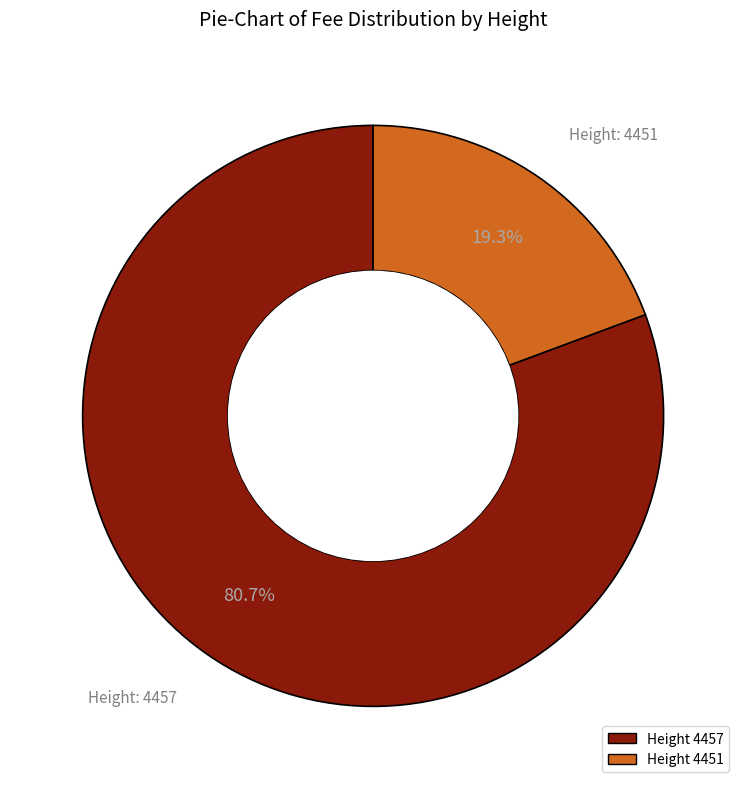

Is there a majority slice in this chart?

Yes